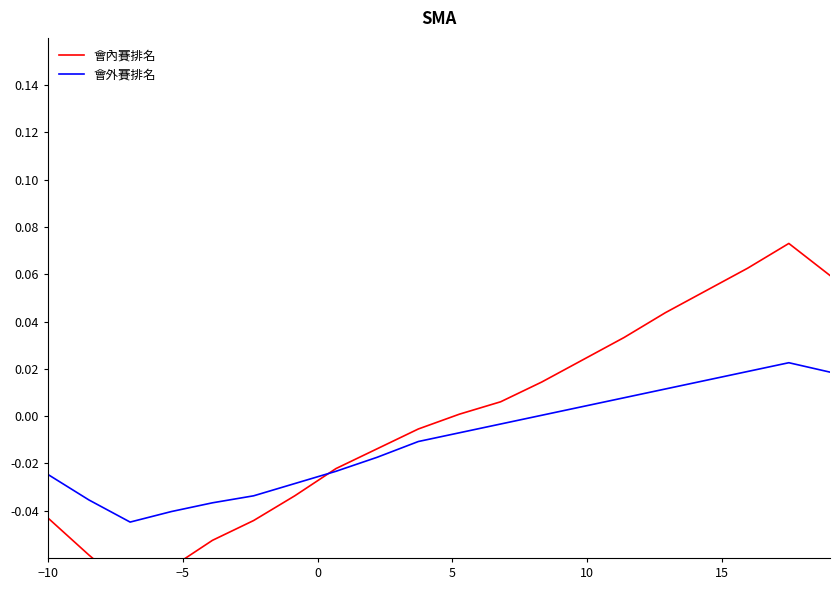

Which series ends up on top after the final intersection of 會內賽排名 and 會外賽排名?

會內賽排名